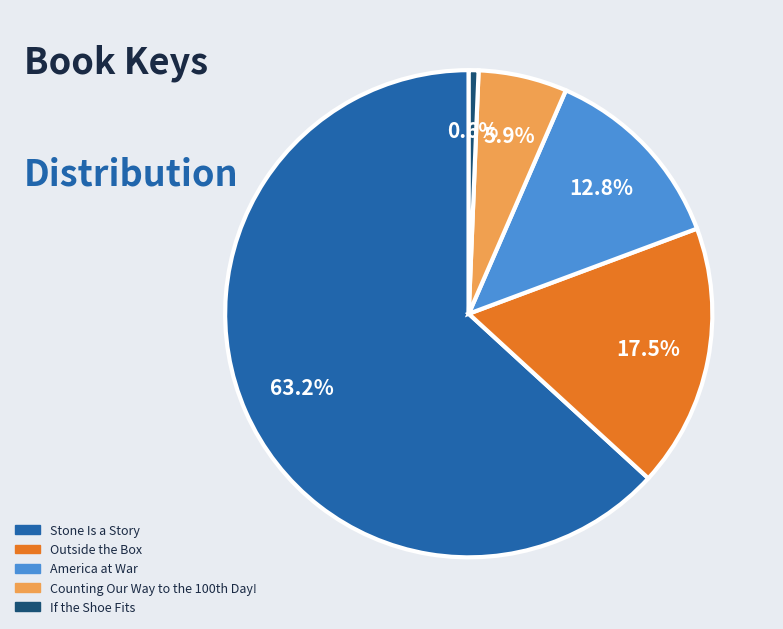

Is Outside the Box the majority of the pie?

No